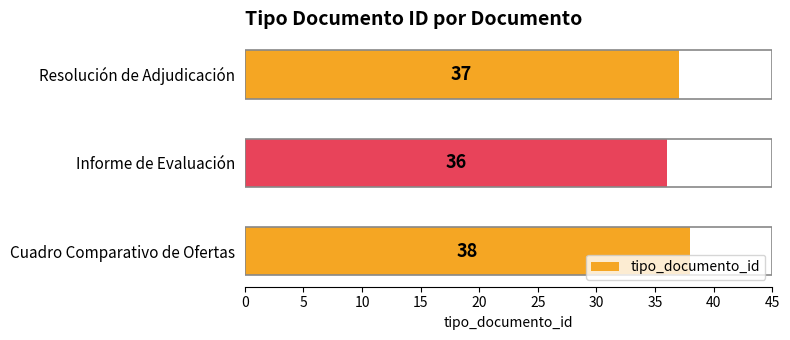

Rank the categories by value from highest to lowest.

Cuadro Comparativo de Ofertas, Resolución de Adjudicación, Informe de Evaluación